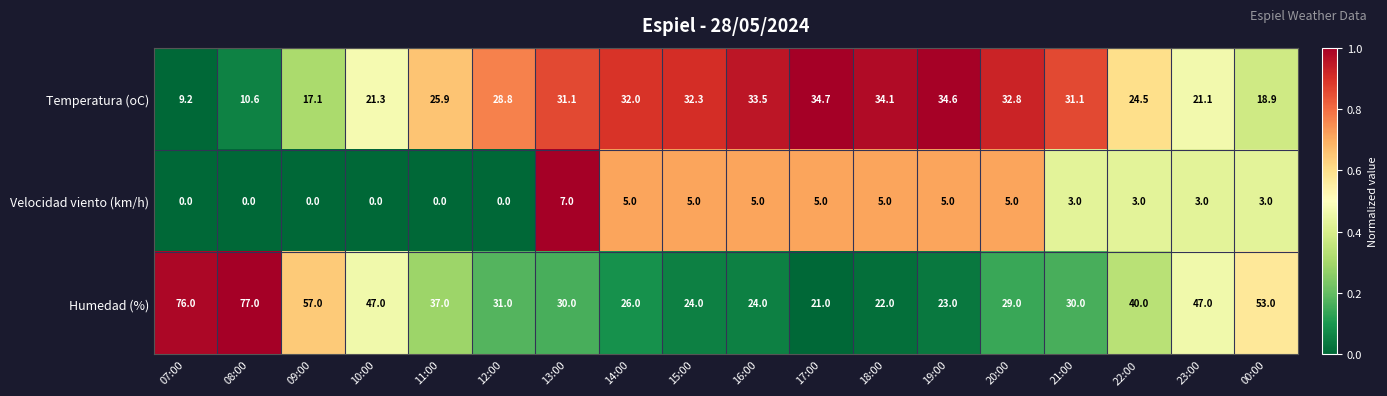

Which series has the largest total across all categories?

Humedad (%)